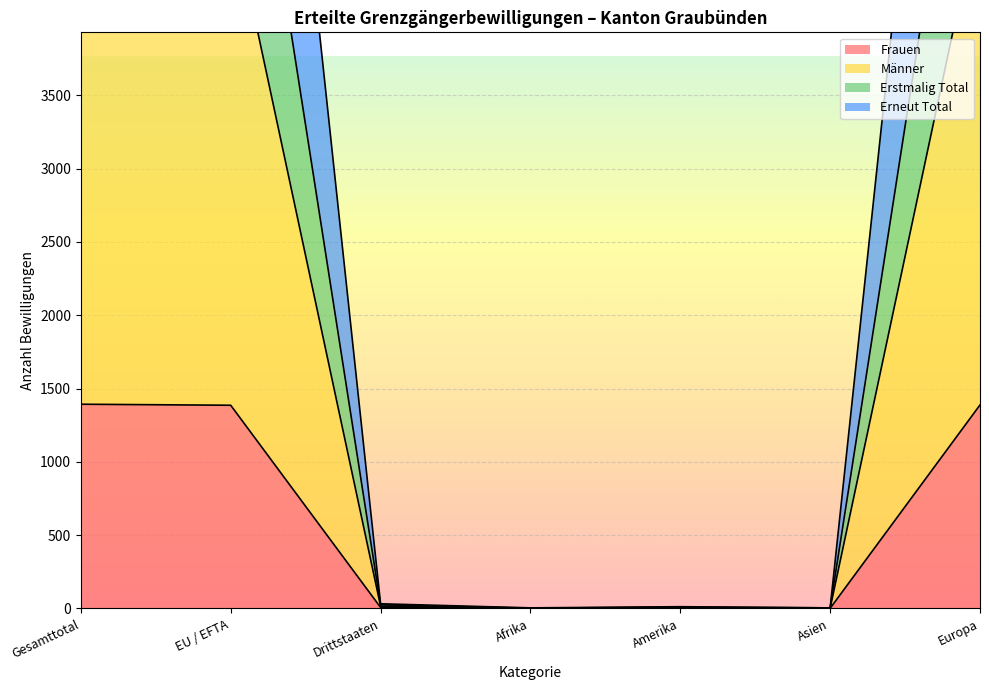

What is the label of the 5th point from the right?

Drittstaaten